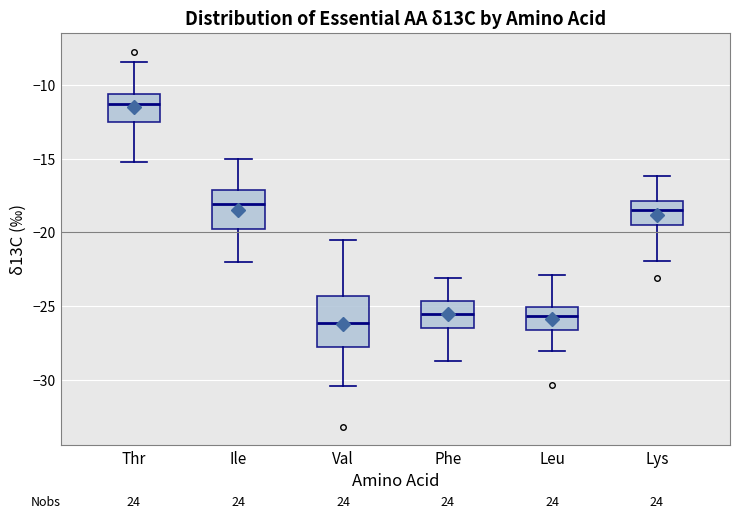

Reading left to right, read every box against the y-axis: the position of its median line, the range the box covers, and the ends of its whiskers. The values are not printed on the chart, so give them approximately, as read against the axis.

Thr: median -11.5, box -12.5 to -10.5, whiskers -15.0 to -8.5
Ile: median -18.0, box -20.0 to -17.0, whiskers -22.0 to -15.0
Val: median -26.0, box -28.0 to -24.5, whiskers -30.5 to -20.5
Phe: median -25.5, box -26.5 to -24.5, whiskers -29.0 to -23.0
Leu: median -25.5, box -26.5 to -25.0, whiskers -28.0 to -23.0
Lys: median -18.5, box -19.5 to -18.0, whiskers -22.0 to -16.0